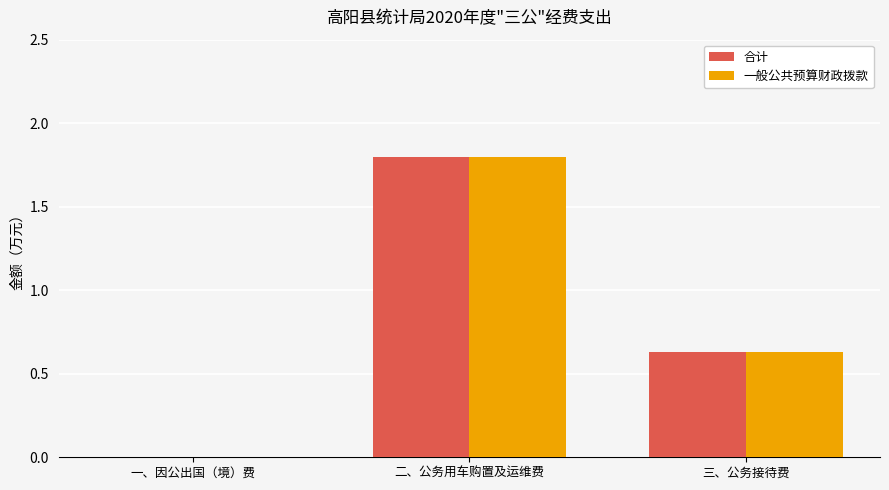

The 一般公共预算财政拨款 series shows 0.9 at 三、公务接待费. True or false?

False